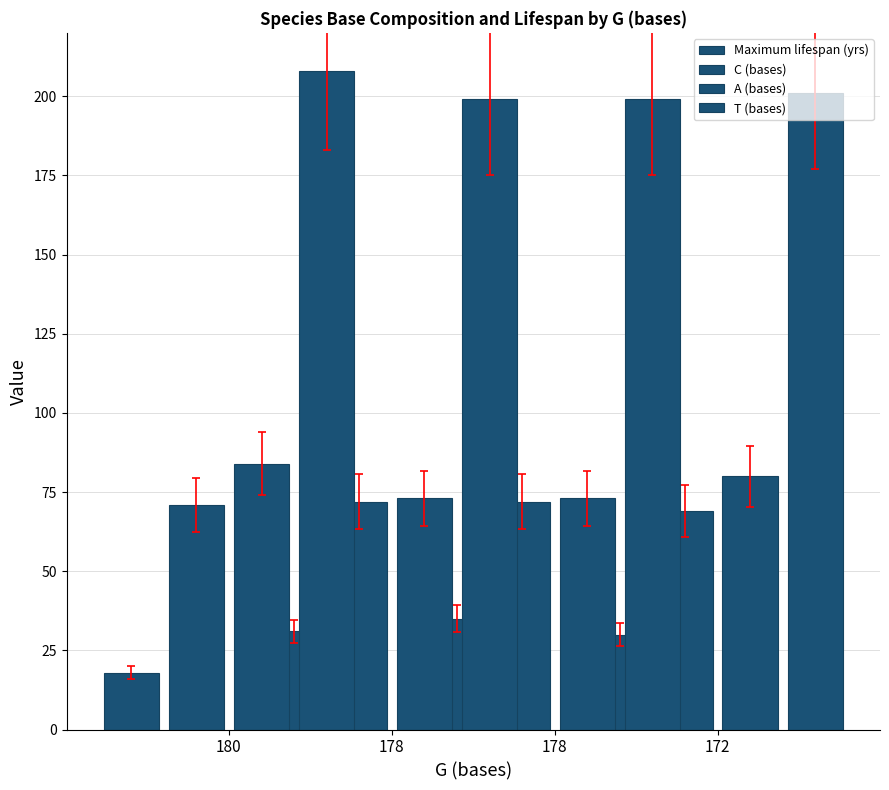

What is the value of the T (bases) bar at the 3rd from the left?

199